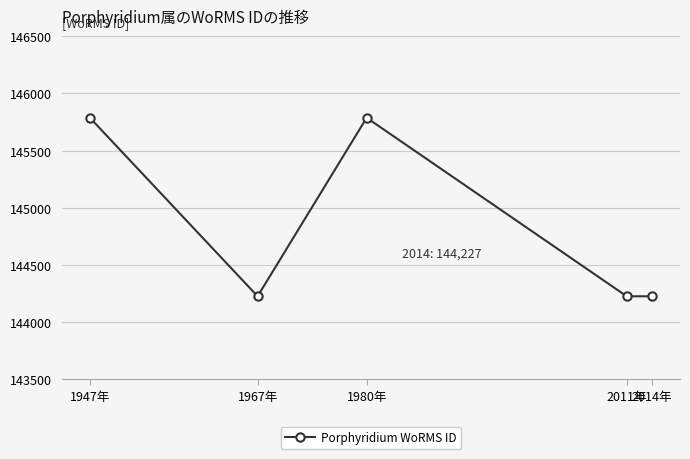

What is the difference between the maximum and minimum values?

1561